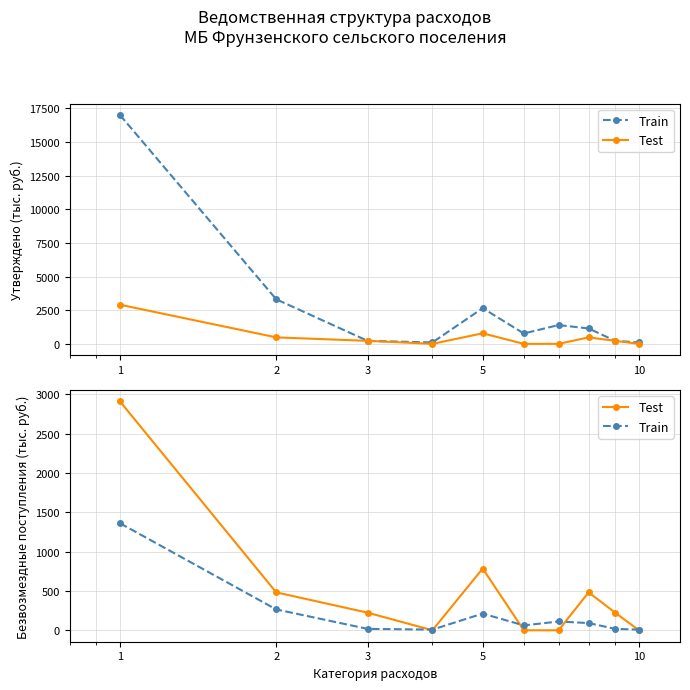

How many lines are shown in the chart?

2